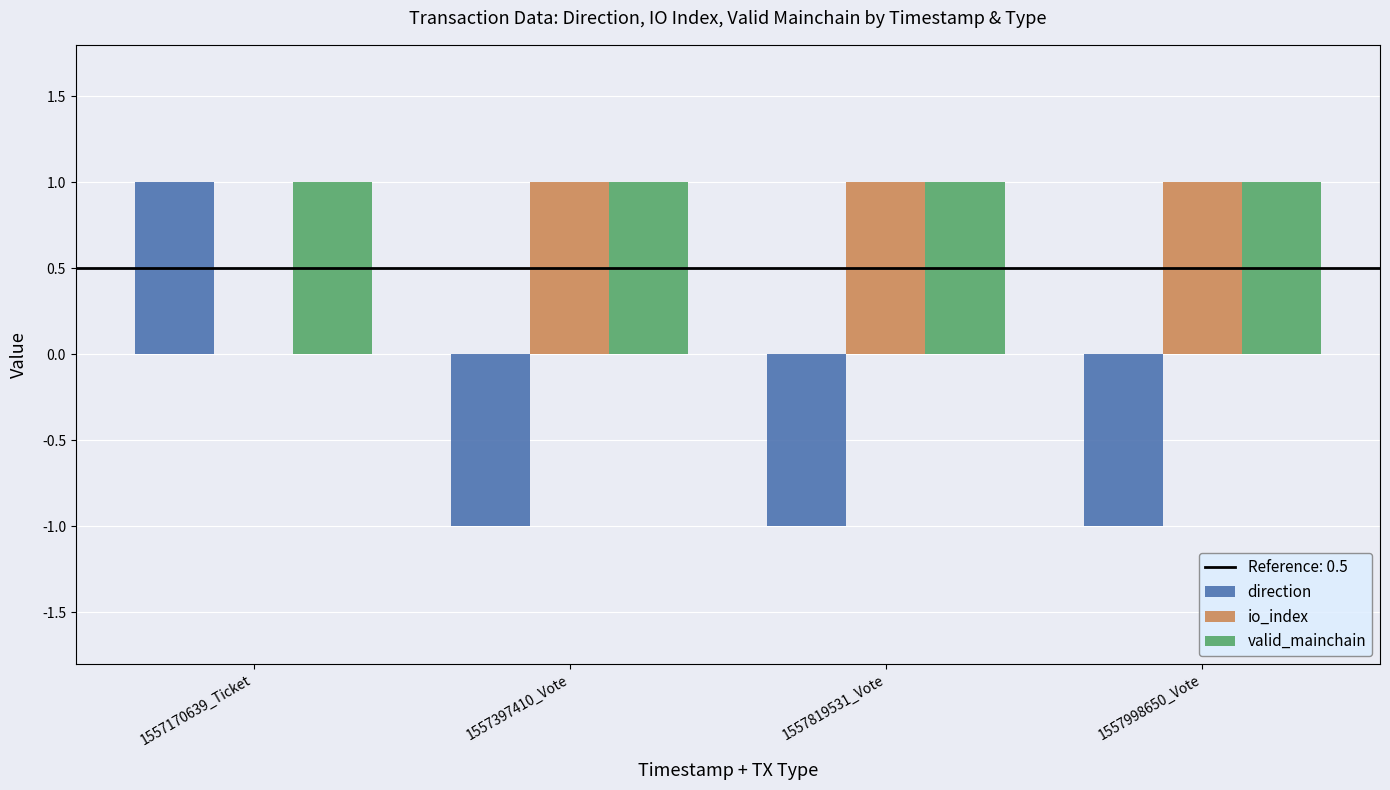

Reading right to left, list all the values displayed in this chart.

direction: 1557998650_Vote=-1	1557819531_Vote=-1	1557397410_Vote=-1	1557170639_Ticket=1
io_index: 1557998650_Vote=1	1557819531_Vote=1	1557397410_Vote=1	1557170639_Ticket=0
valid_mainchain: 1557998650_Vote=1	1557819531_Vote=1	1557397410_Vote=1	1557170639_Ticket=1